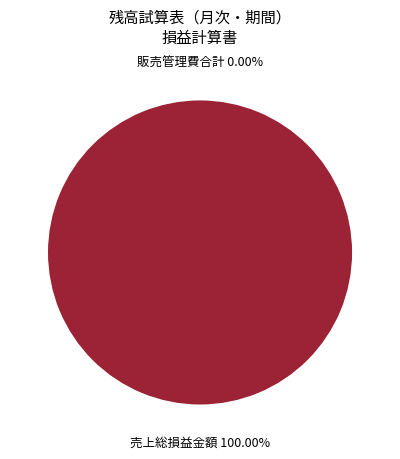

Which slice is the largest?

売上総損益金額